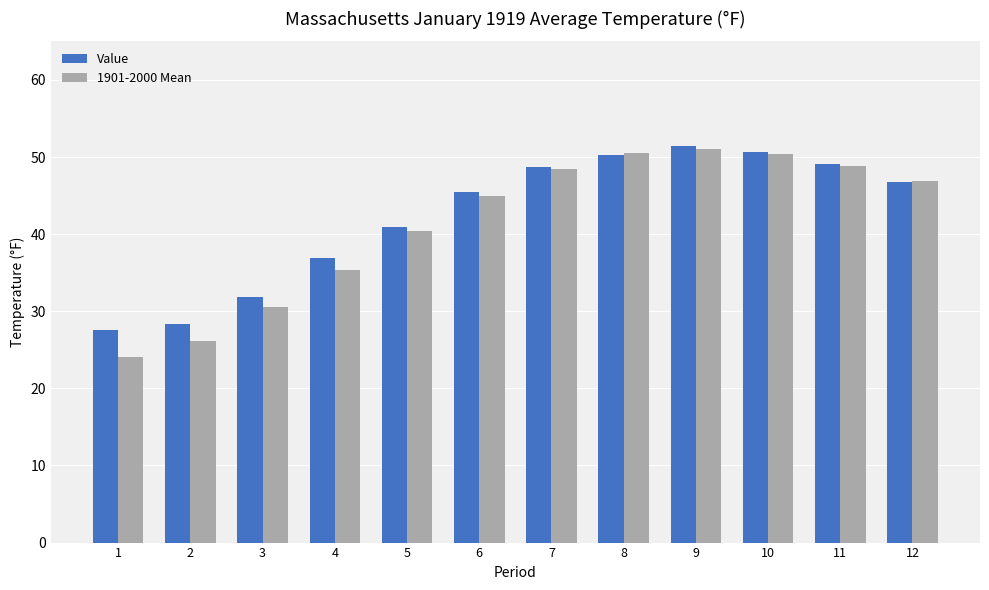

Which series has the widest spread of values?

1901-2000 Mean